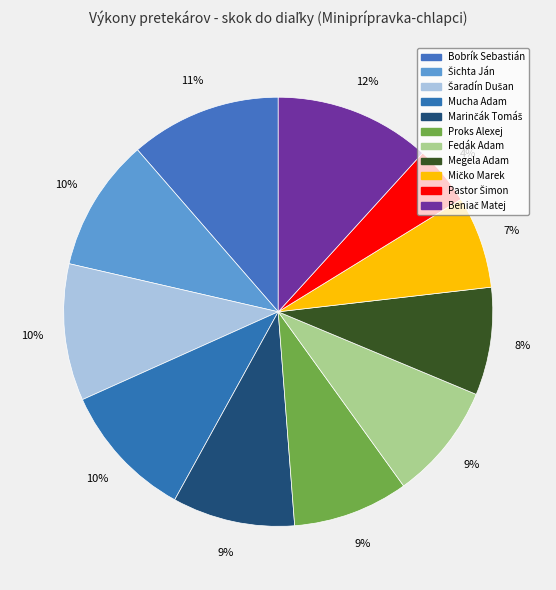

To the nearest percent, what percentage of the pie is Marinčák Tomáš?

9%